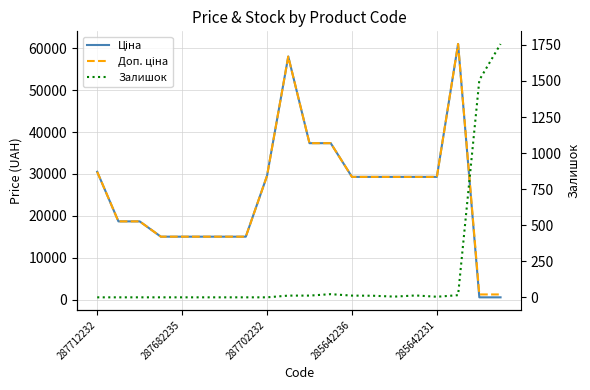

Which category has the lowest value in the Доп. ціна series?

18